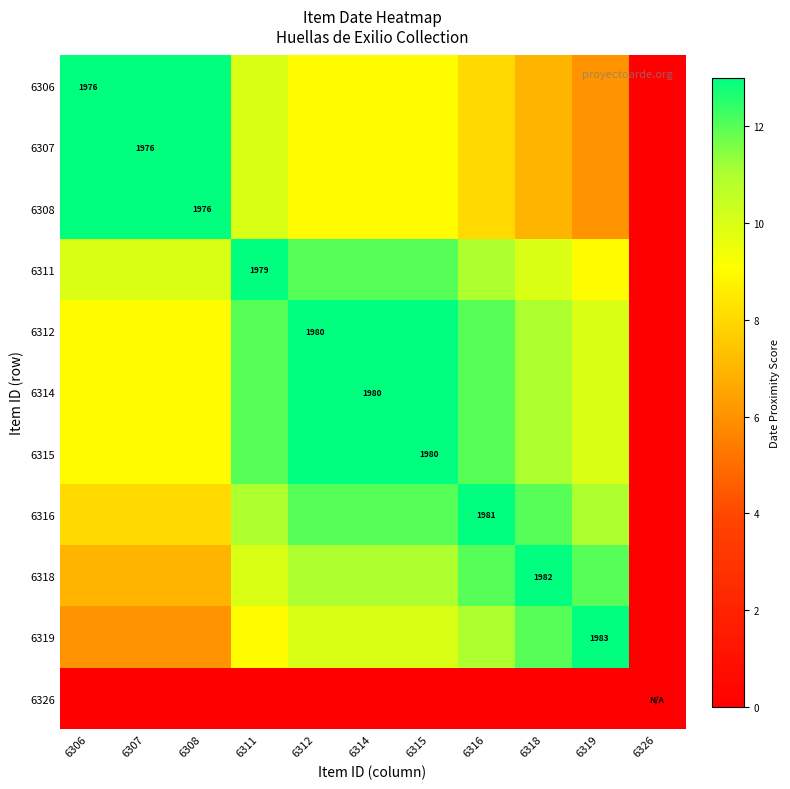

How many values in the 6314 series exceed 11?

5